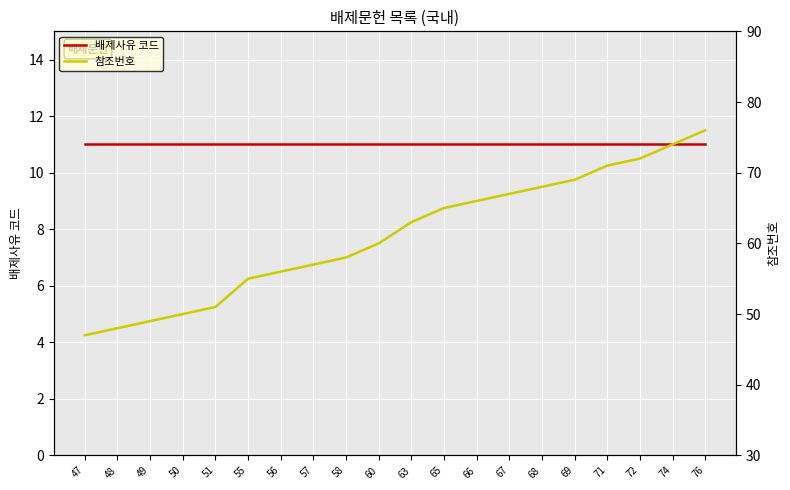

Where is 참조번호 nearest to the value 61?

60